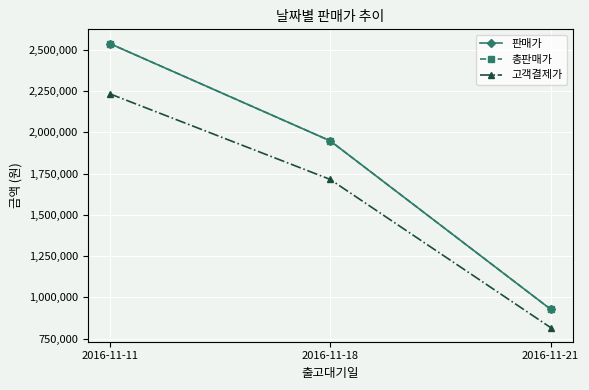

The 총판매가 series shows 2539000 at 2016-11-11. True or false?

True